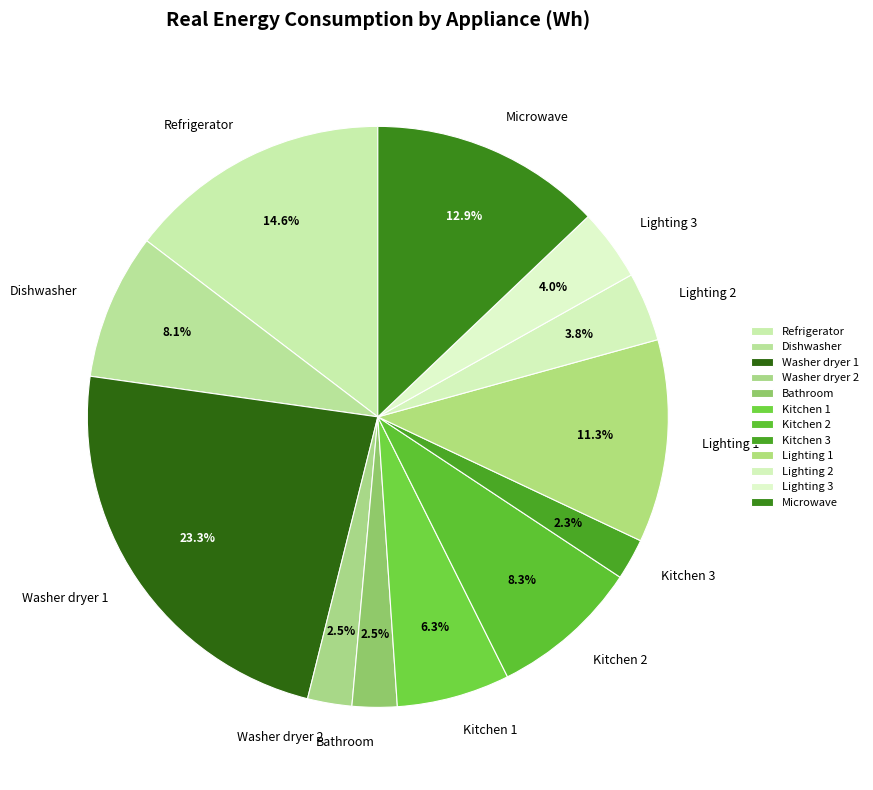

Count the number of slices in the pie.

12